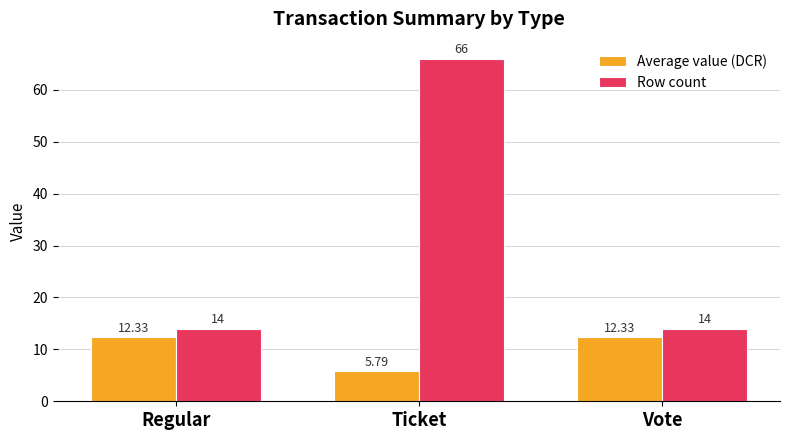

Reading left to right, list all the values displayed in this chart.

Average value (DCR): 12.3	5.8	12.3
Row count: 14.0	66.0	14.0